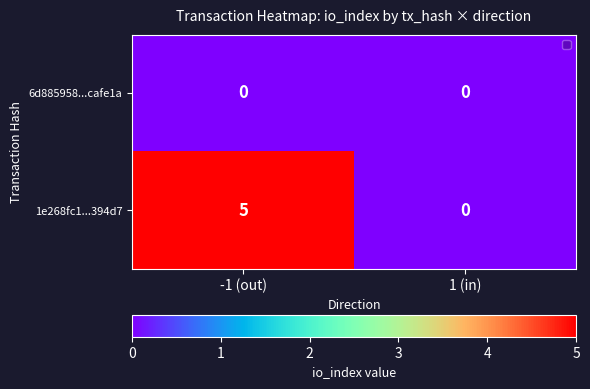

What is the difference between the 1e268fc1...394d7 values at 1 (in) and -1 (out)?

5